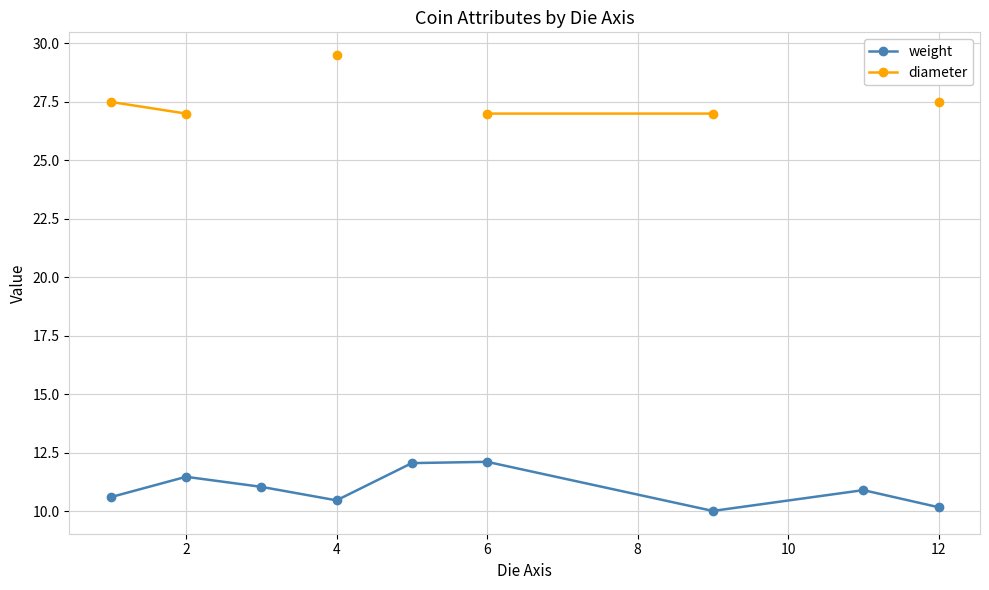

Is it true that weight equals 11.5 at 2?

True